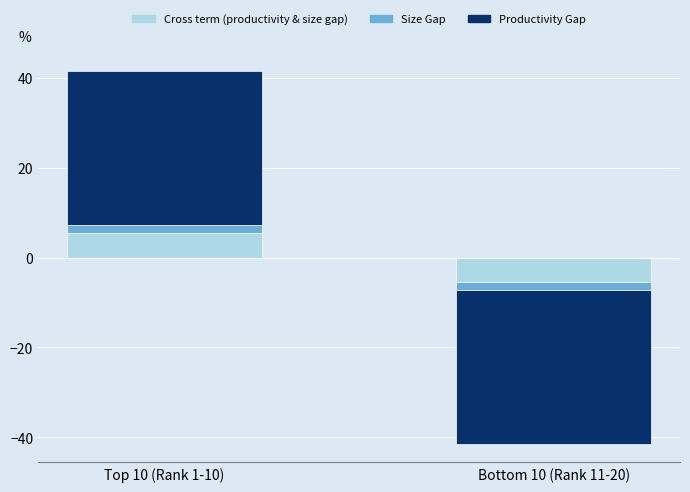

Is the value of Size Gap at Top 10 (Rank 1-10) greater than the value of Productivity Gap at Bottom 10 (Rank 11-20)?

Yes